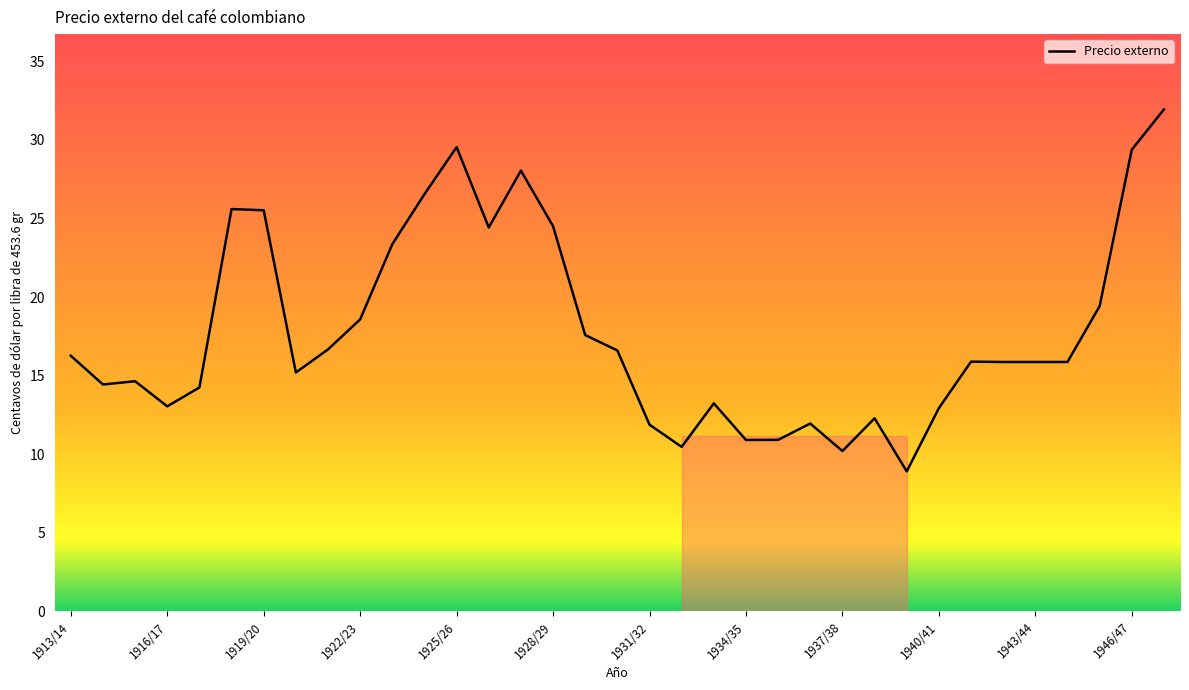

What is the minimum value shown in the chart?

8.9